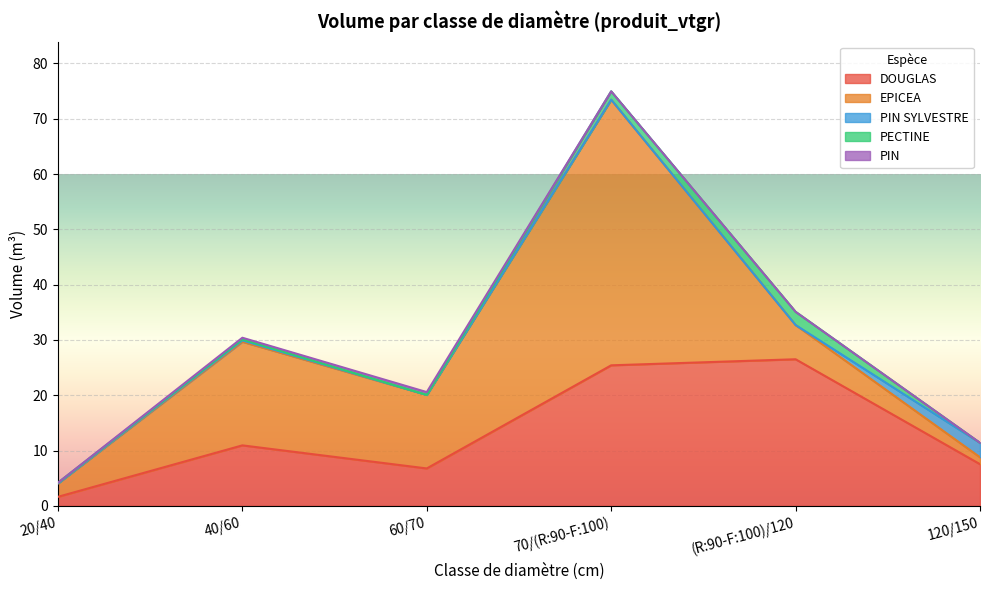

The value of DOUGLAS at 70/(R:90-F:100) is 25.4. True or false?

True